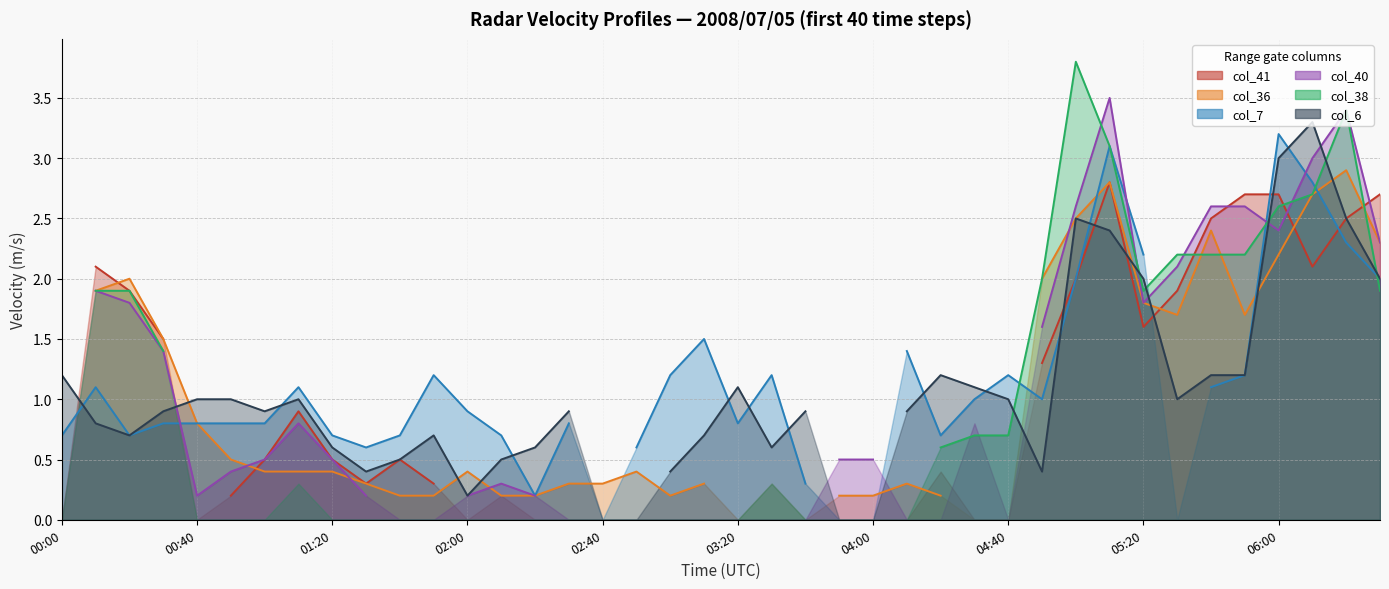

Is it true that col_7 (line) equals 0.7 at 10?

True